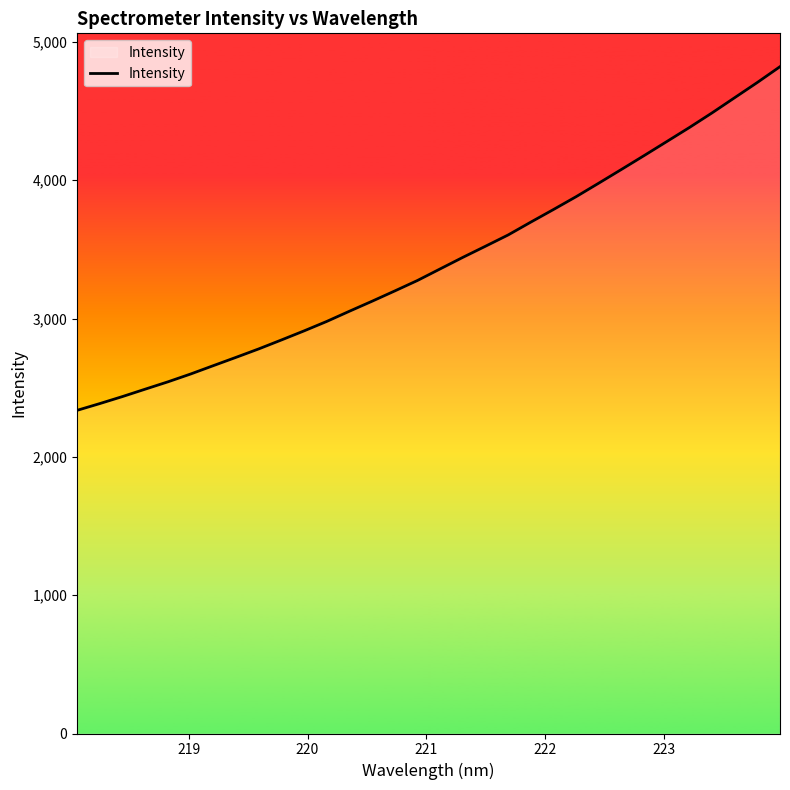

What is the greatest value displayed?

4820.6